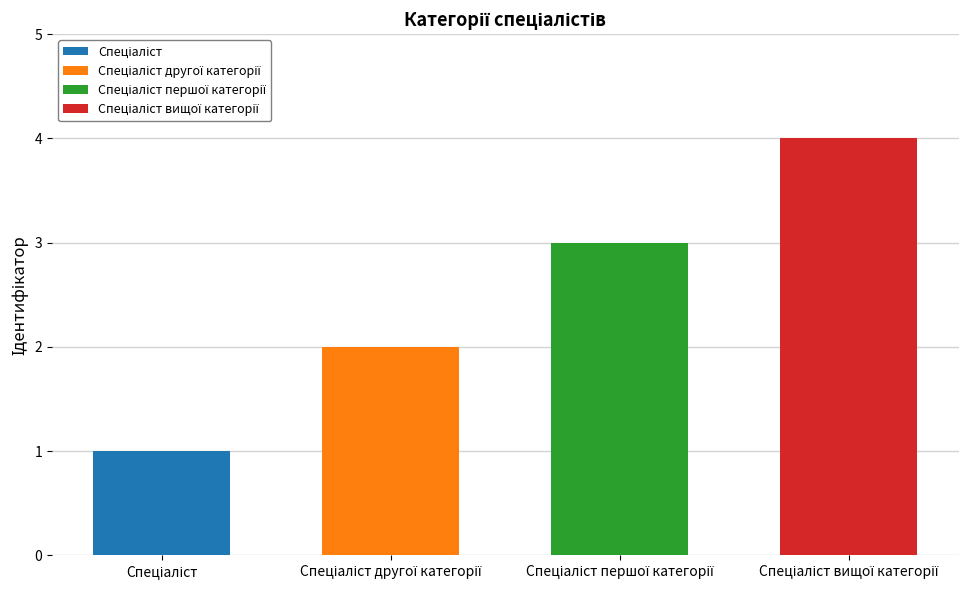

Reading right to left, extract all data points from this chart.

4	3	2	1